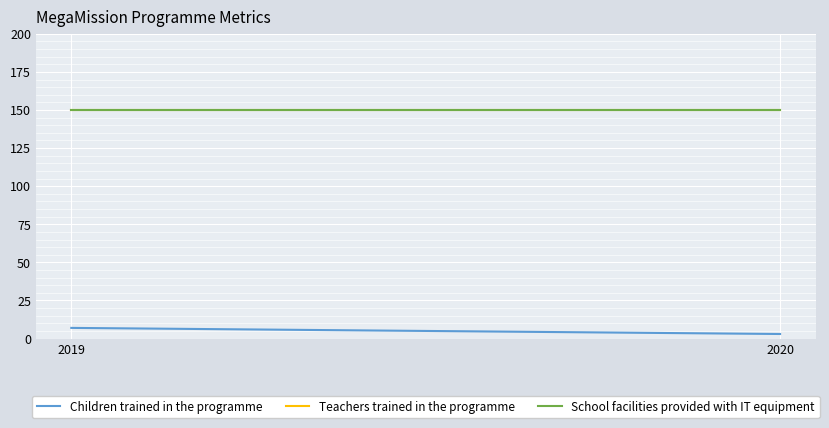

What is the difference between the highest and lowest values at 2020?

147